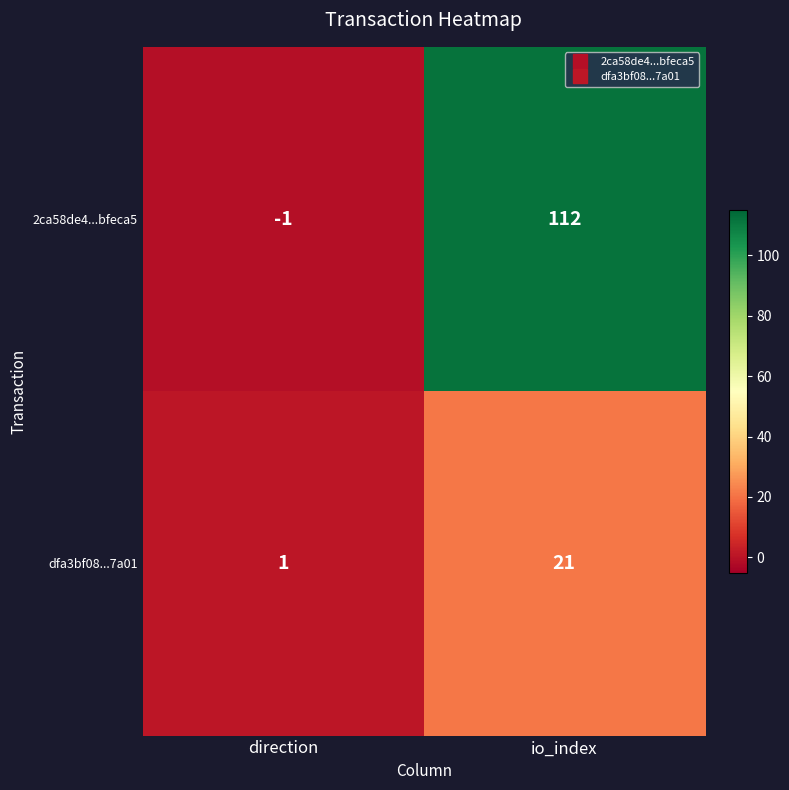

Which series has the largest range (max minus min)?

2ca58de4...bfeca5